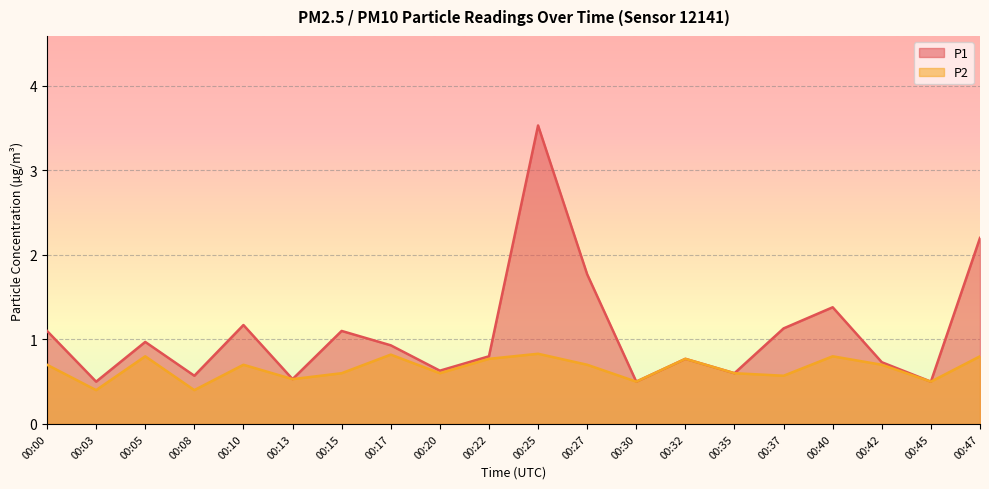

At which label does P2 reach its minimum?

00:03